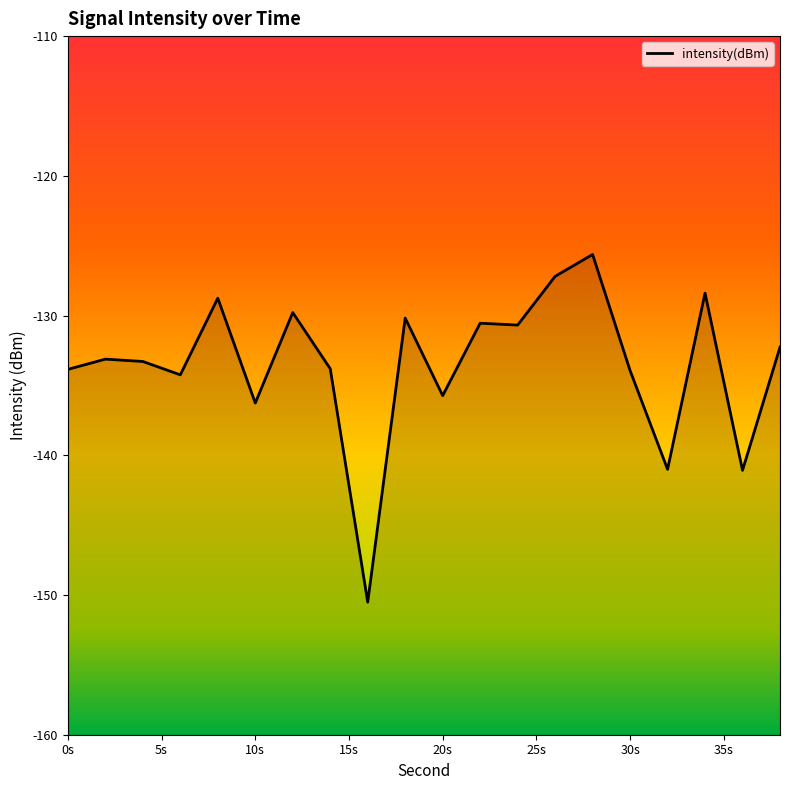

How many values exceed -133?

9